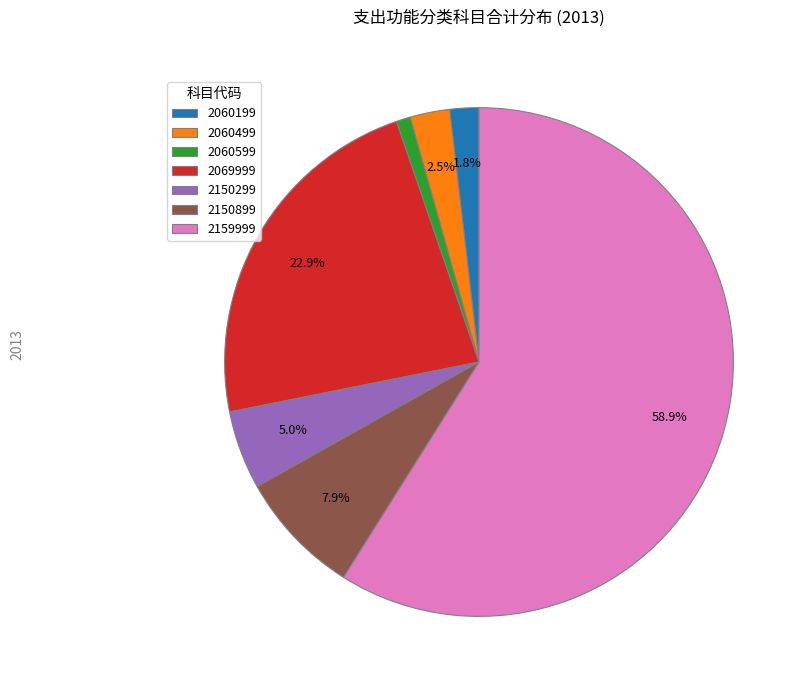

Between 2150299 and 2069999, which is larger?

2069999